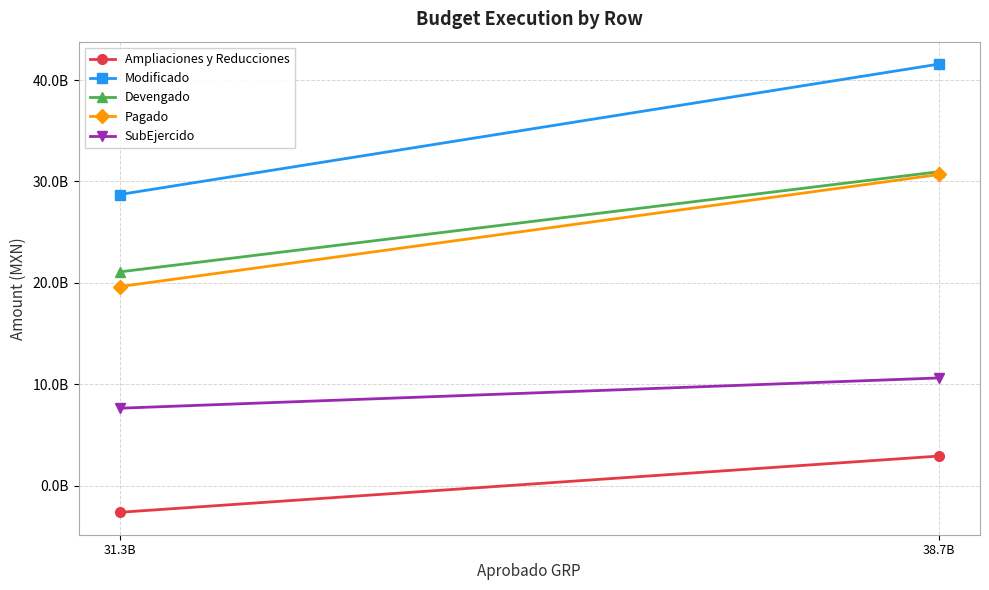

At which label does Devengado first exceed 30964696933?

38.7B